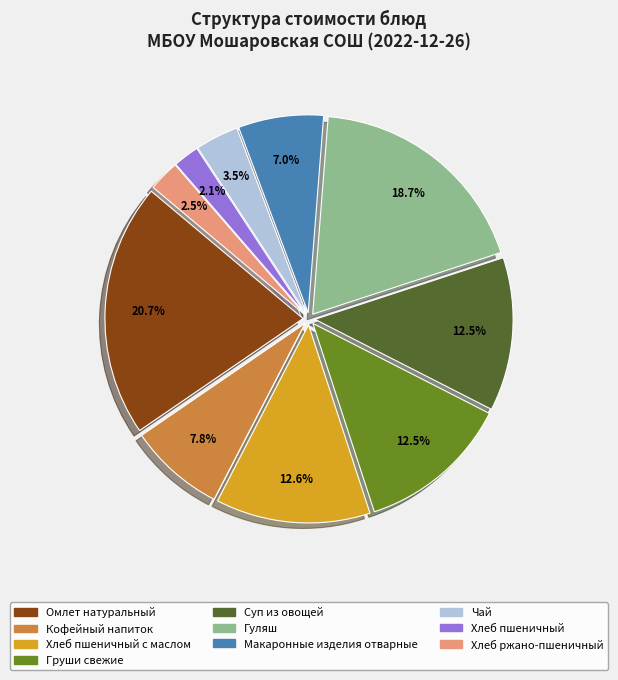

Is there any slice that represents more than half of the pie?

No